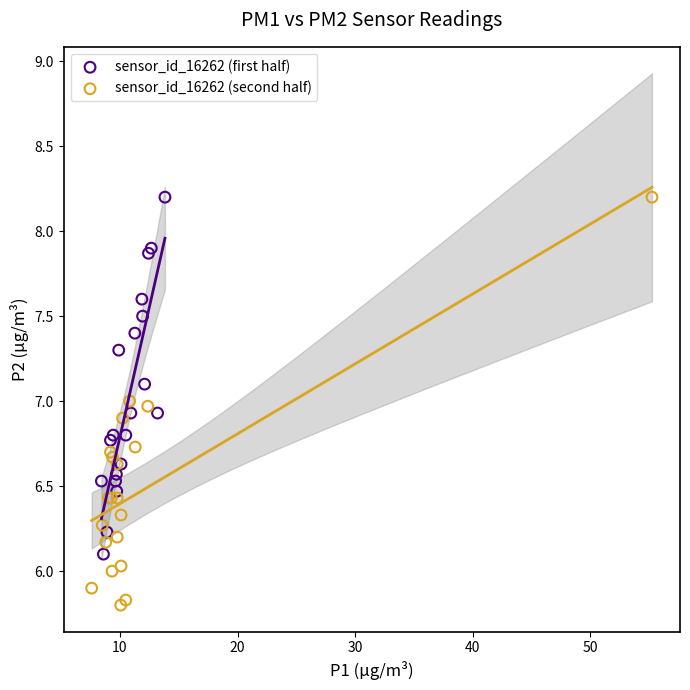

What are all the series names shown in the legend?

sensor_id_16262 (first half), sensor_id_16262 (second half)